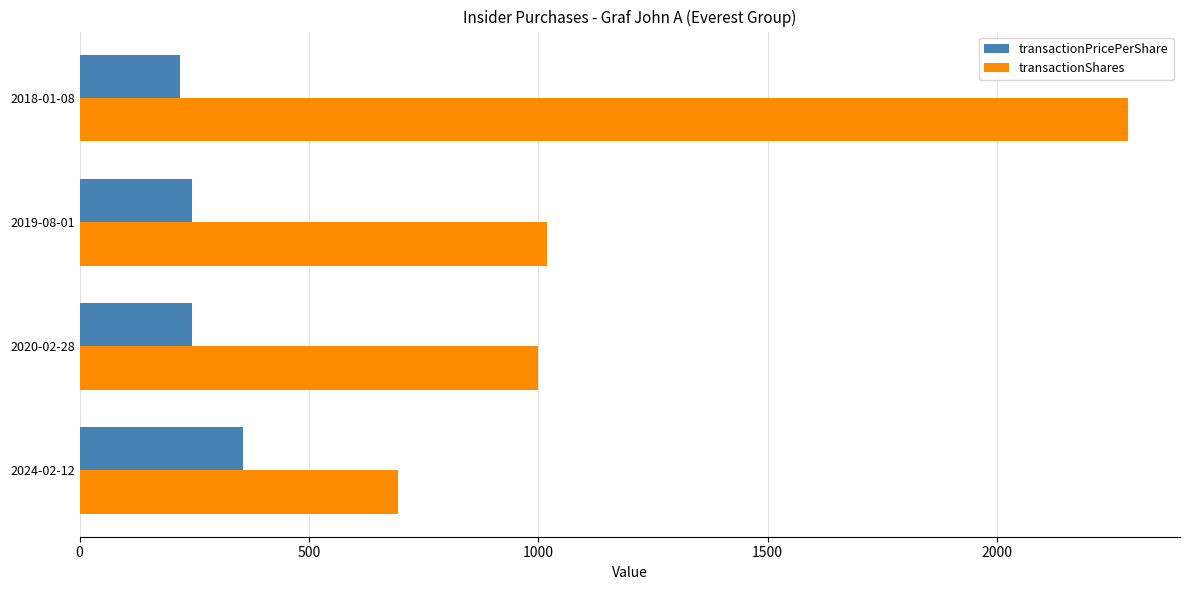

How many data points does each series have?

4